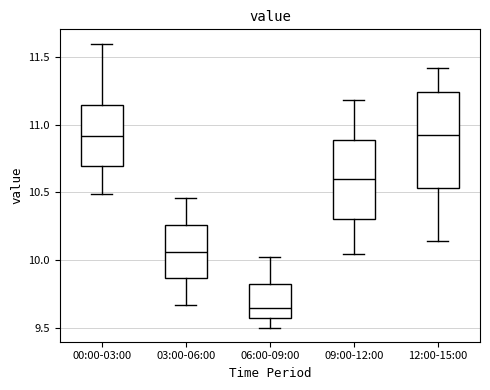

Reading left to right, transcribe this box plot: for each box, give where its median line is, the range the box spans, and where its two whiskers end, as read against the y-axis. The values are not printed on the chart, so give them approximately, as read against the axis.

00:00-03:00: median 10.90, box 10.70 to 11.15, whiskers 10.50 to 11.60
03:00-06:00: median 10.05, box 9.85 to 10.25, whiskers 9.65 to 10.45
06:00-09:00: median 9.65, box 9.55 to 9.85, whiskers 9.50 to 10.00
09:00-12:00: median 10.60, box 10.30 to 10.90, whiskers 10.05 to 11.20
12:00-15:00: median 10.90, box 10.55 to 11.25, whiskers 10.15 to 11.40